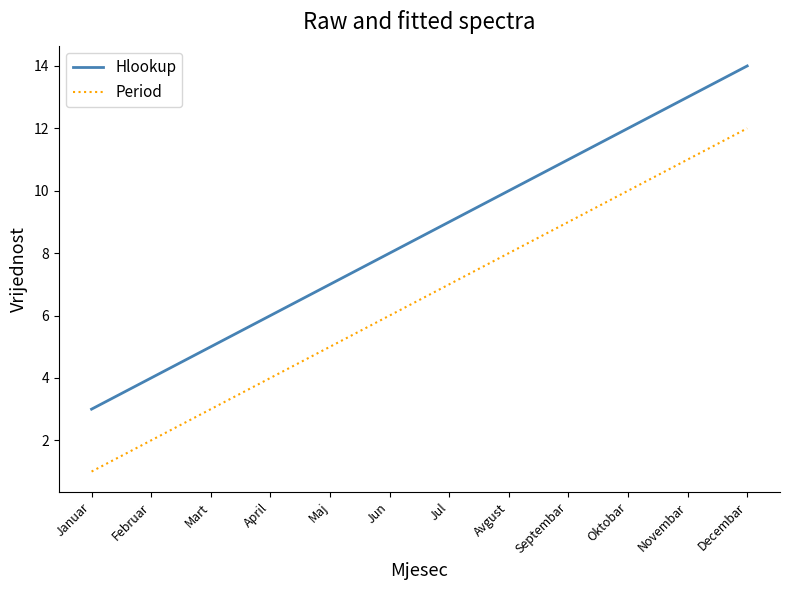

What are all the series names shown in the legend?

Hlookup, Period